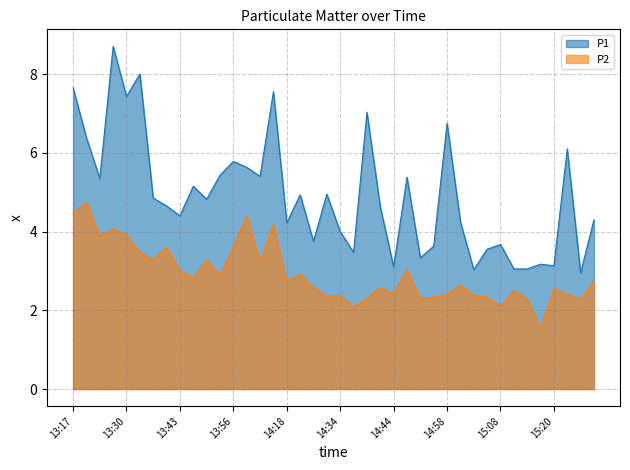

Is it true that P1 equals 2.6 at 13:27?

False